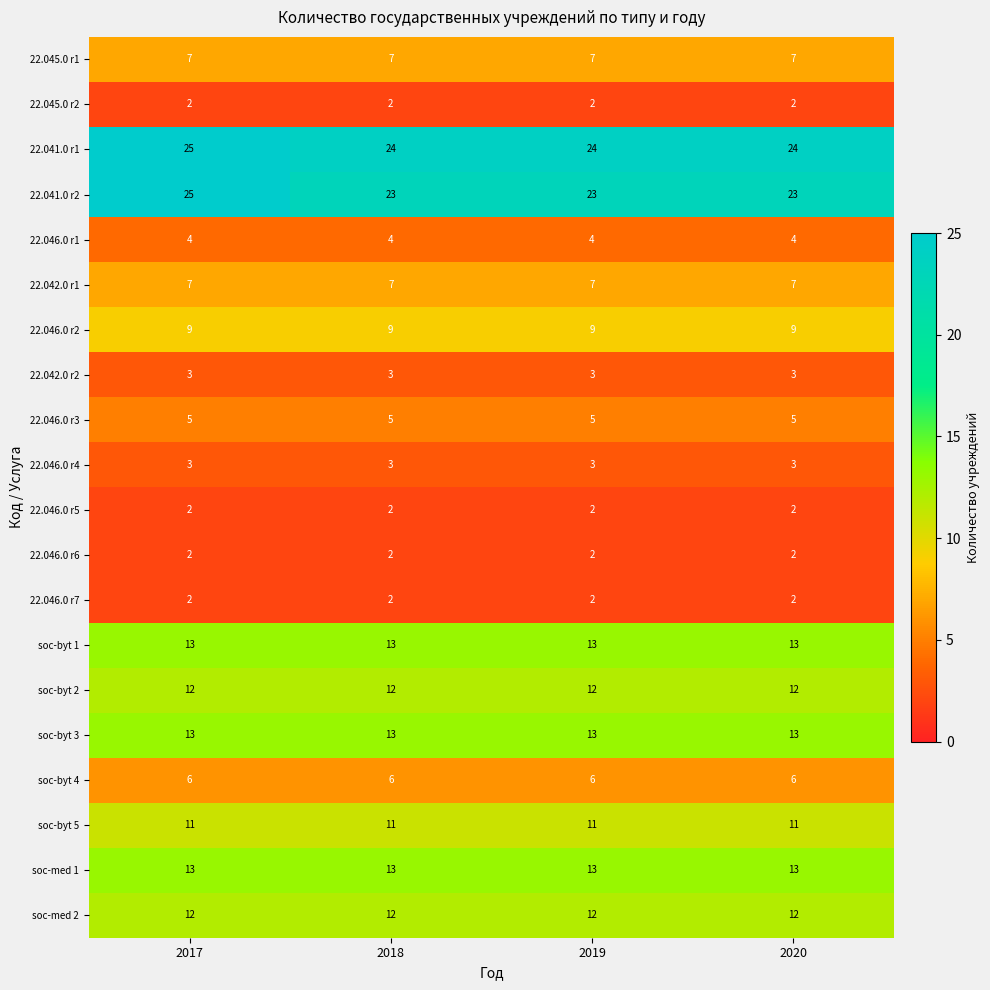

Which series changed the most between 2017 and 2020?

22.041.0 r2